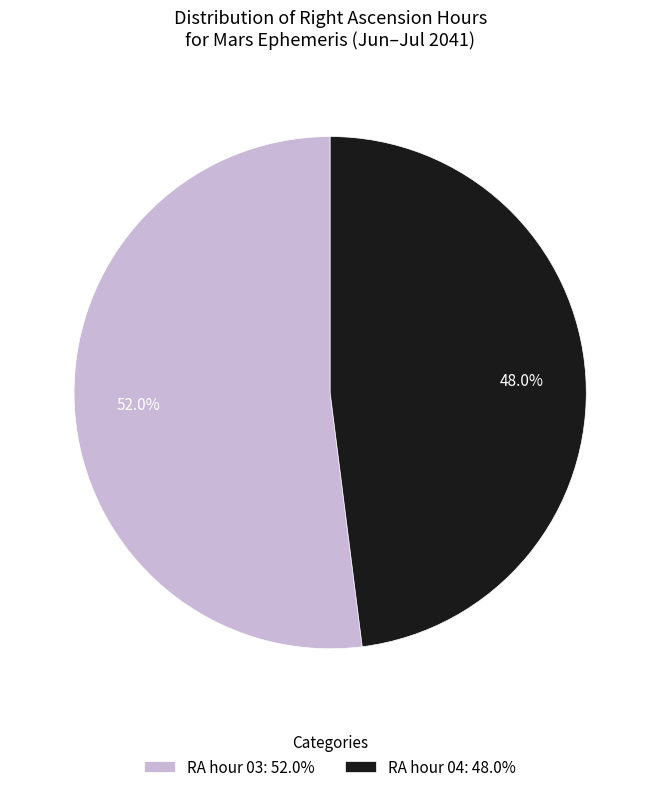

Count the number of slices in the pie.

2